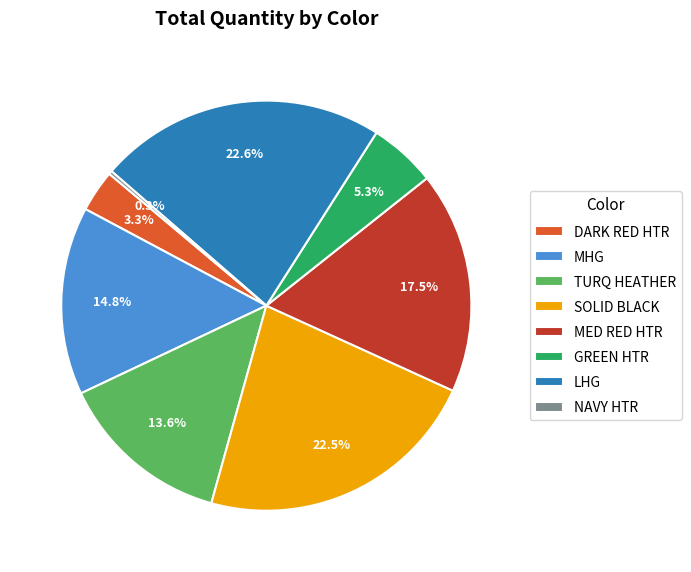

Does any single category account for the majority?

No